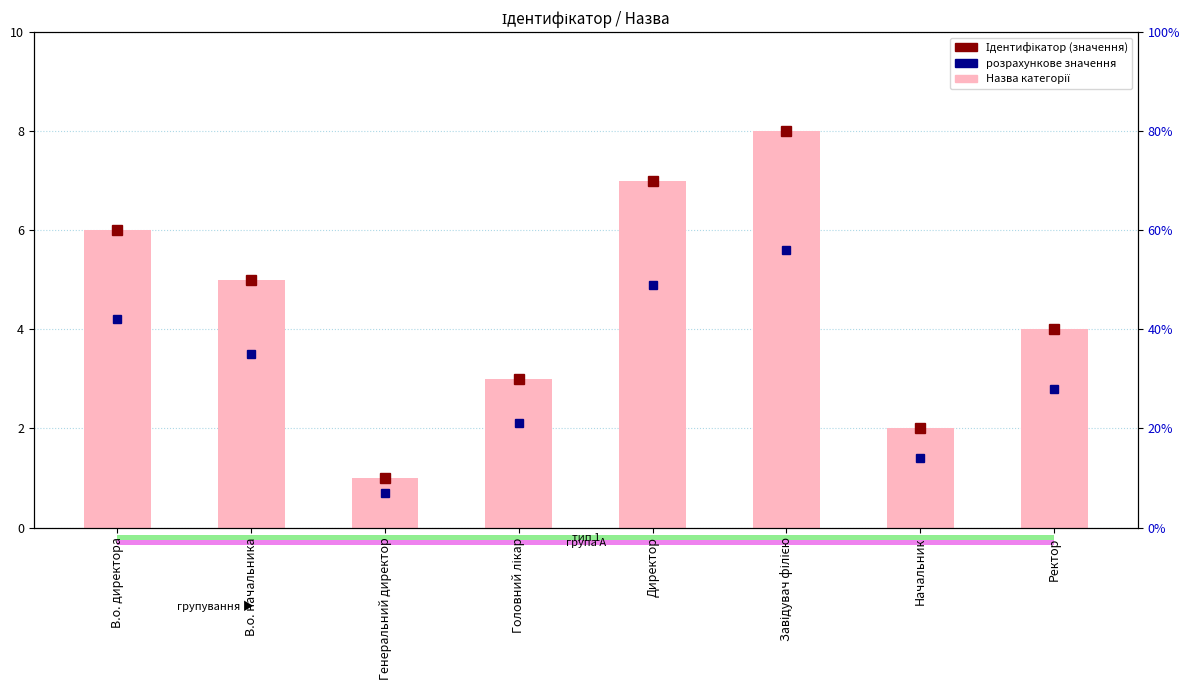

Which has a higher value, Директор or Завідувач філією?

Завідувач філією